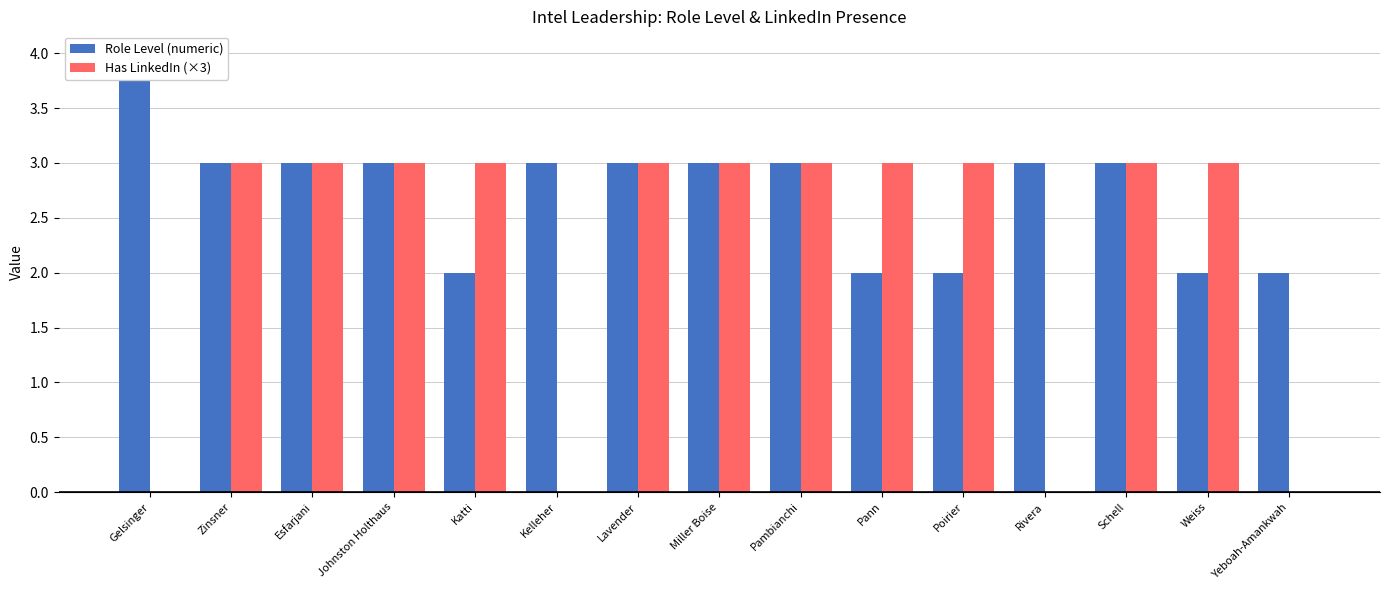

Reading left to right, what are all the values shown in this chart?

Role Level (numeric): Gelsinger=4	Zinsner=3	Esfarjani=3	Johnston Holthaus=3	Katti=2	Kelleher=3	Lavender=3	Miller Boise=3	Pambianchi=3	Pann=2	Poirier=2	Rivera=3	Schell=3	Weiss=2	Yeboah-Amankwah=2
Has LinkedIn (×3): Gelsinger=0	Zinsner=3	Esfarjani=3	Johnston Holthaus=3	Katti=3	Kelleher=0	Lavender=3	Miller Boise=3	Pambianchi=3	Pann=3	Poirier=3	Rivera=0	Schell=3	Weiss=3	Yeboah-Amankwah=0